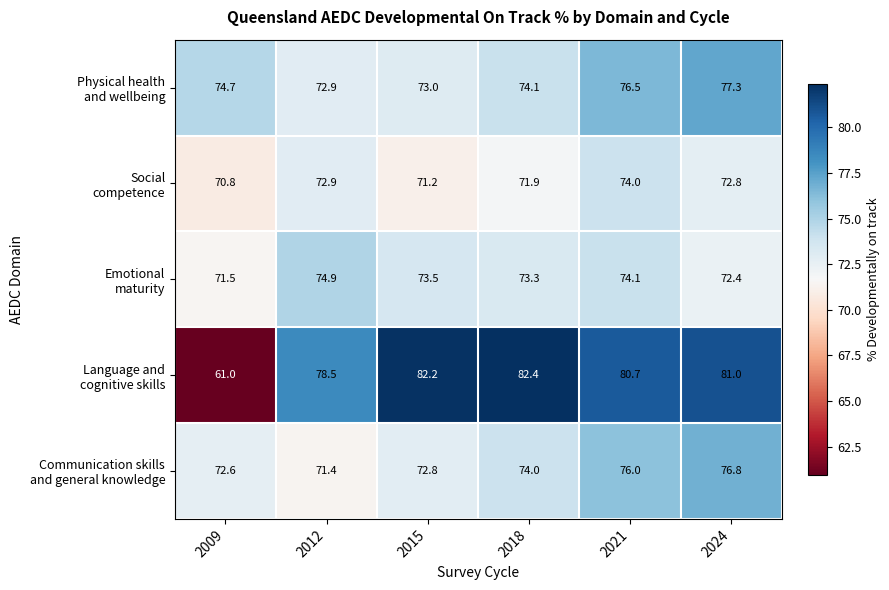

What is the greatest value displayed?

82.4